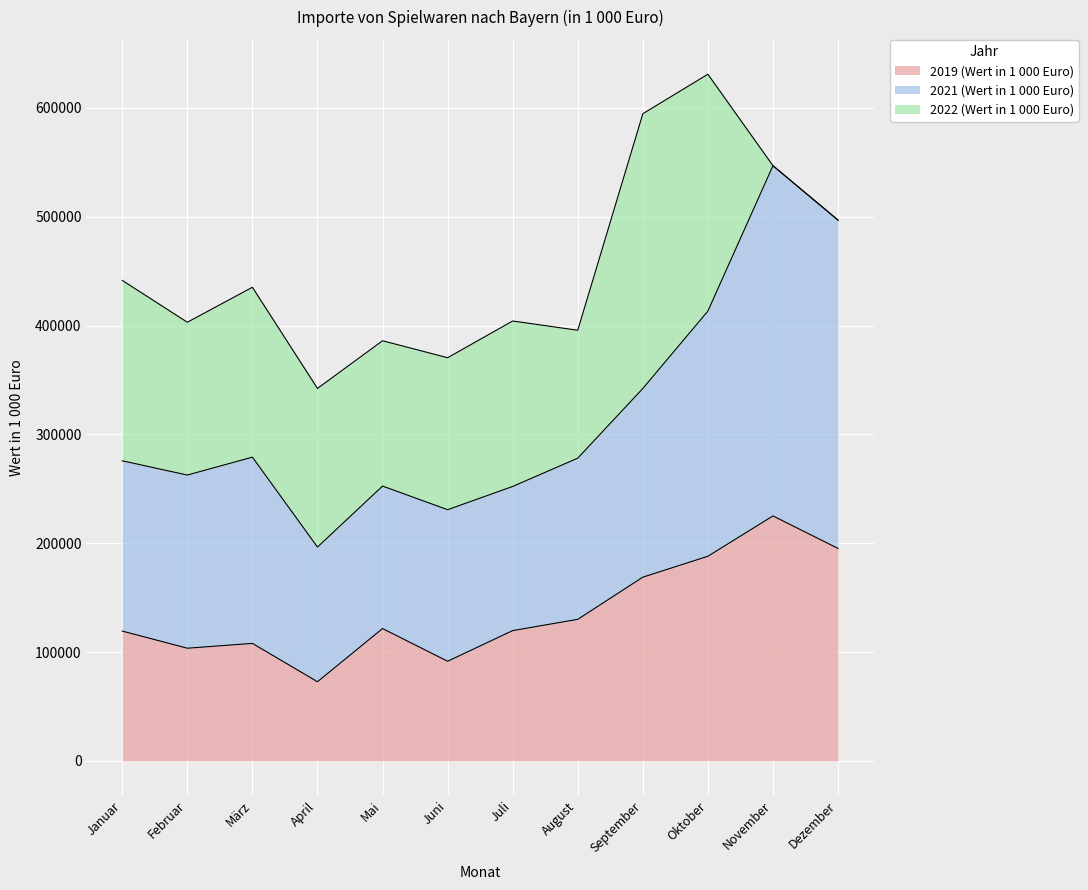

True or false: 2019 (Wert in 1 000 Euro) has more than 1 interior local peaks.

True